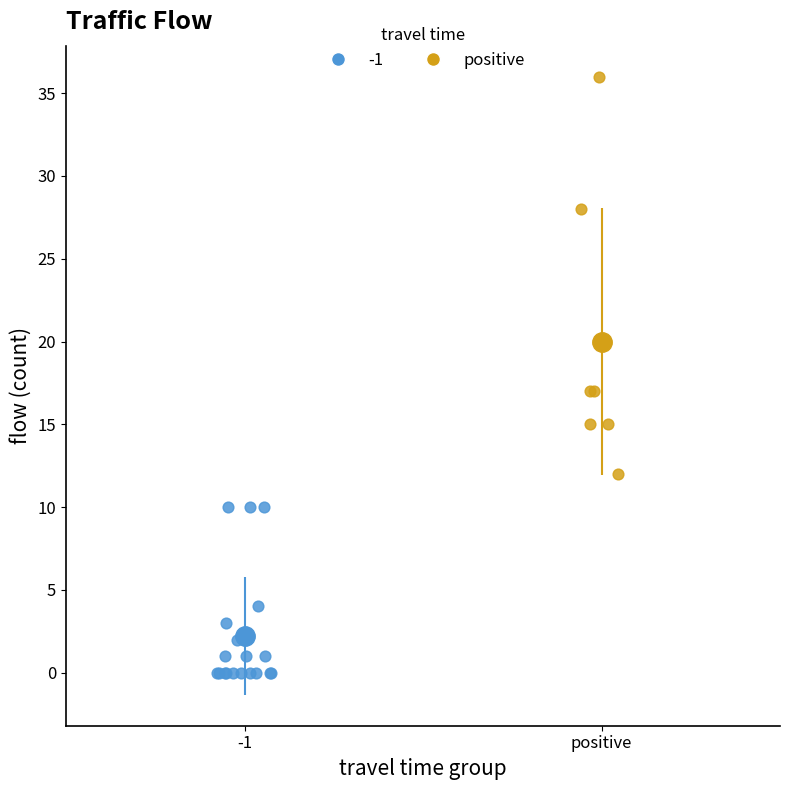

Which series has the largest Y range (max minus min)?

positive